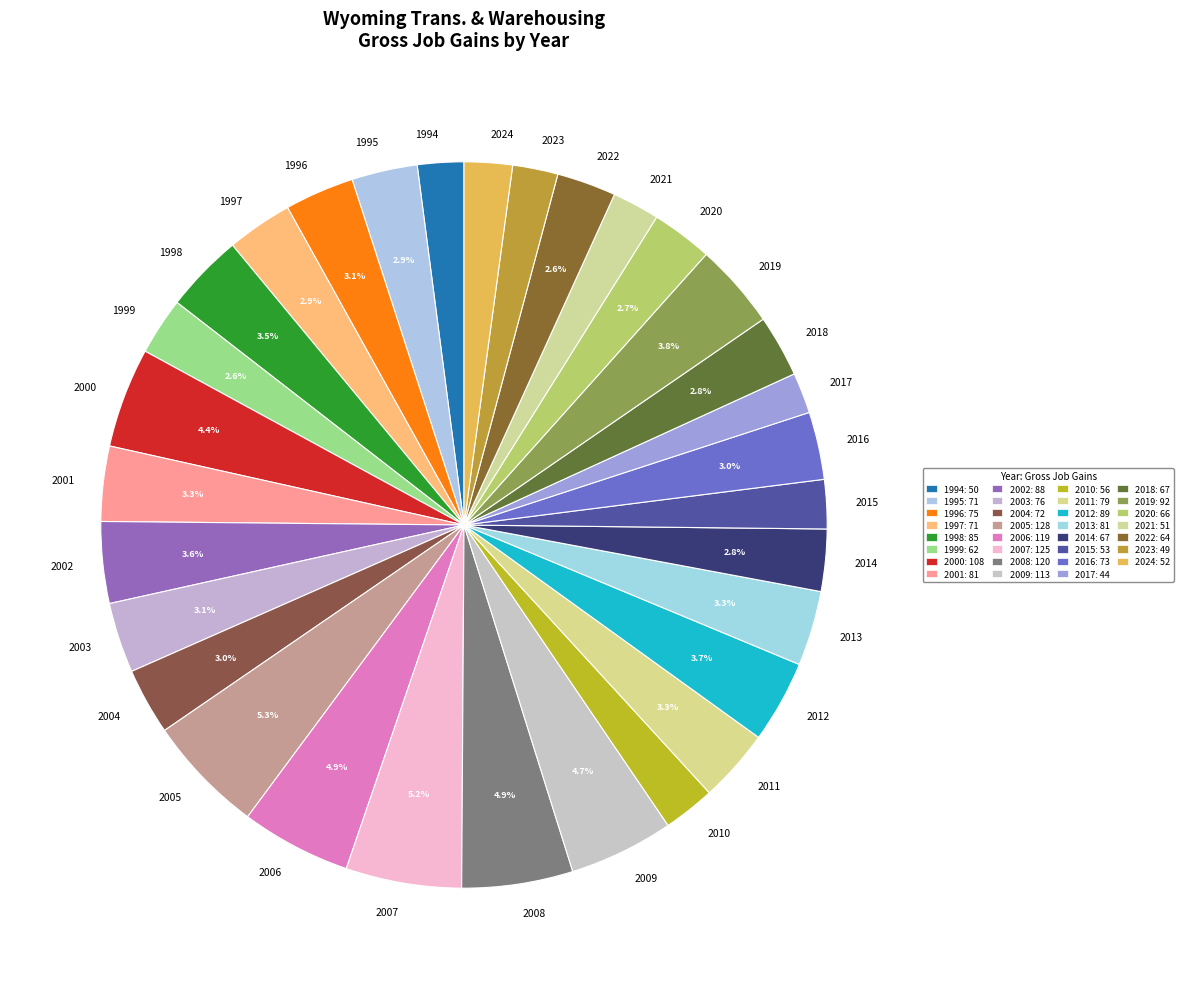

To the nearest percent, what is the average slice percentage?

3%